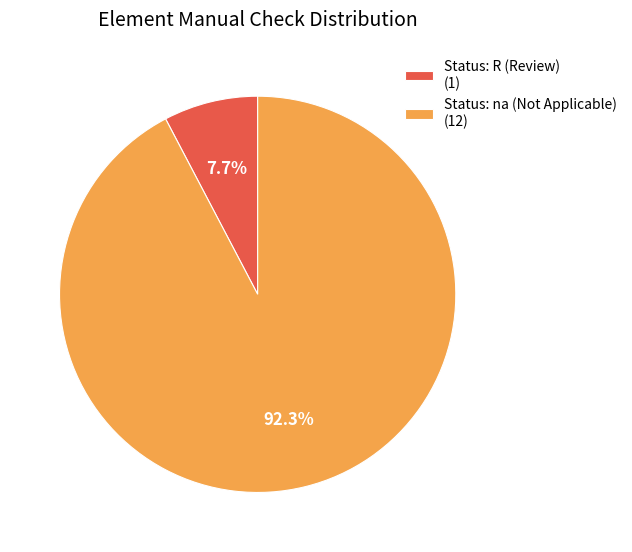

Rank the categories by value from lowest to highest.

Status: R (Review) (1), Status: na (Not Applicable) (12)